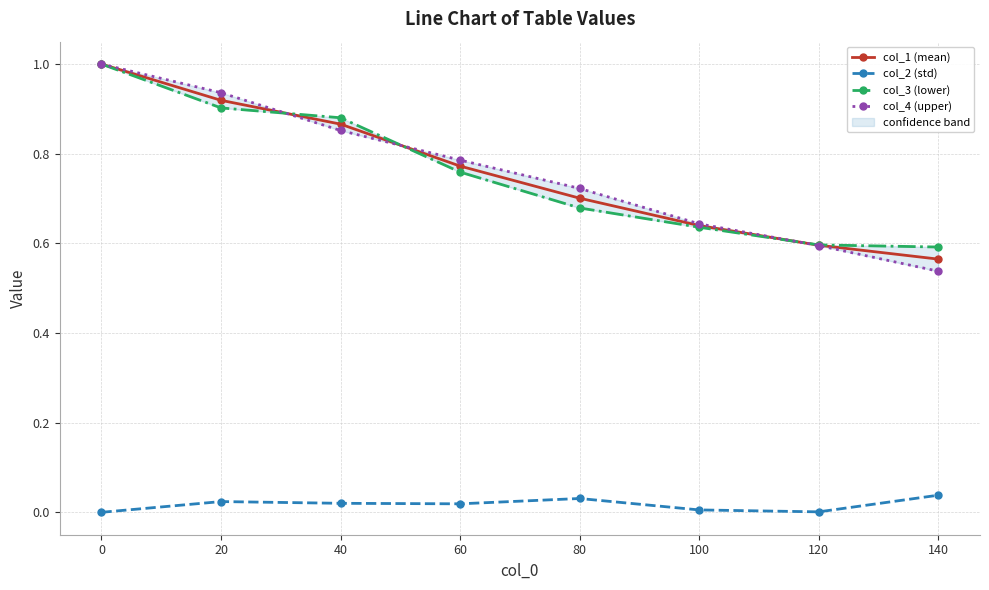

How many data points does each series have?

8